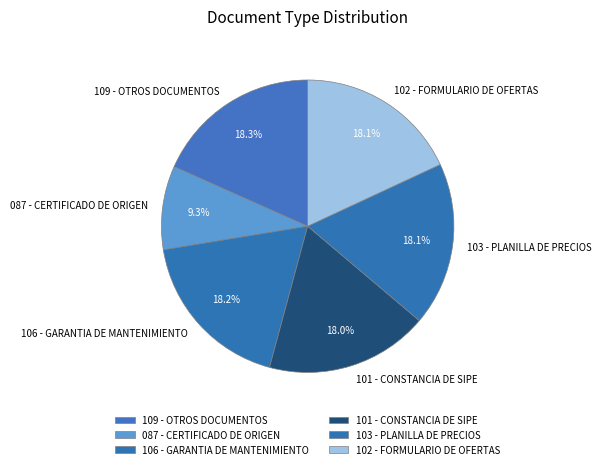

Combined, what portion of the pie is 101 - CONSTANCIA DE SIPE and 106 - GARANTIA DE MANTENIMIENTO?

36.2%